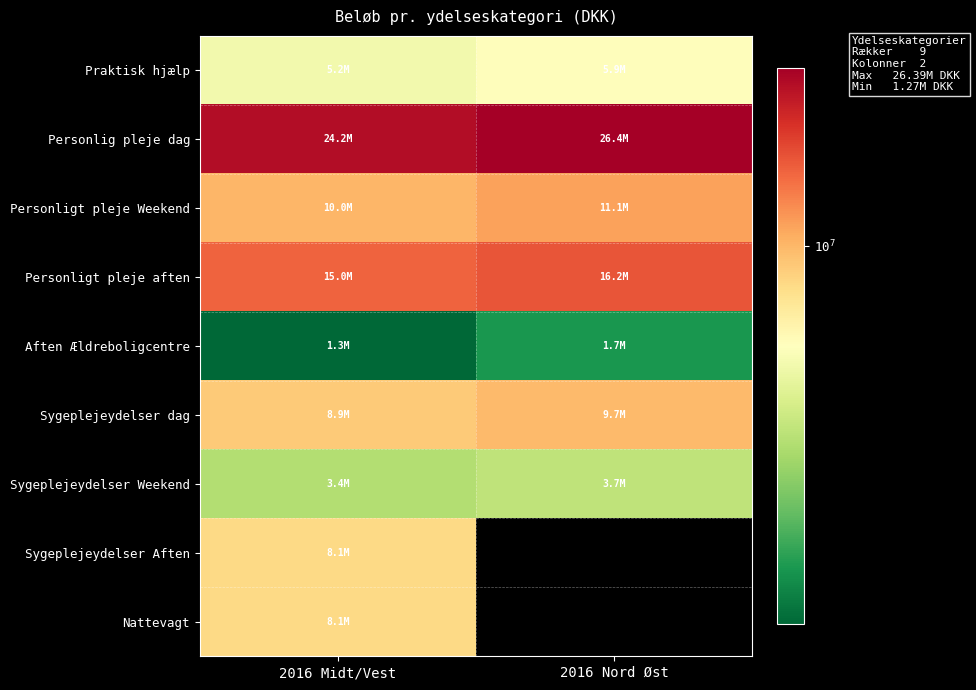

Is the value of Sygeplejeydelser Aften at 2016 Midt/Vest greater than the value of Praktisk hjælp at 2016 Nord Øst?

Yes